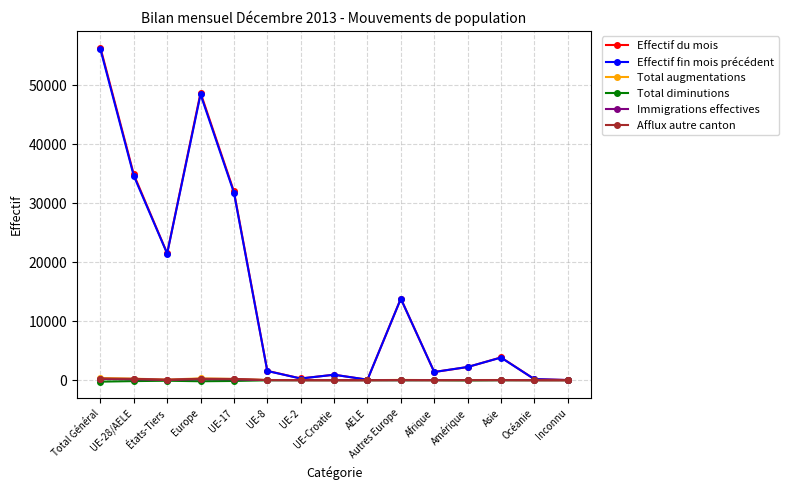

True or false: Immigrations effectives has a value of 148 at UE-17.

True